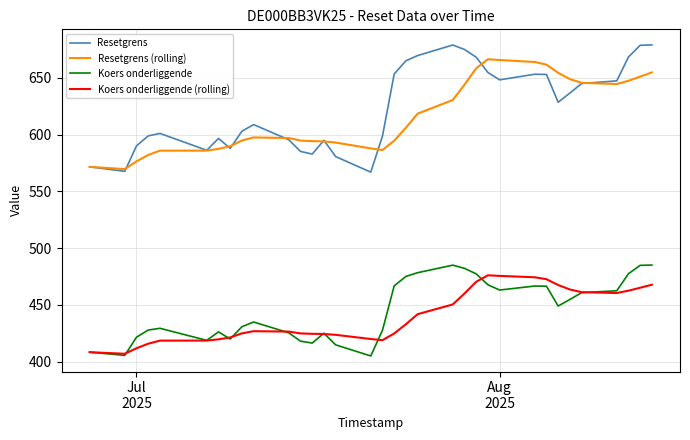

What is the highest value of the Resetgrens series?

679.1